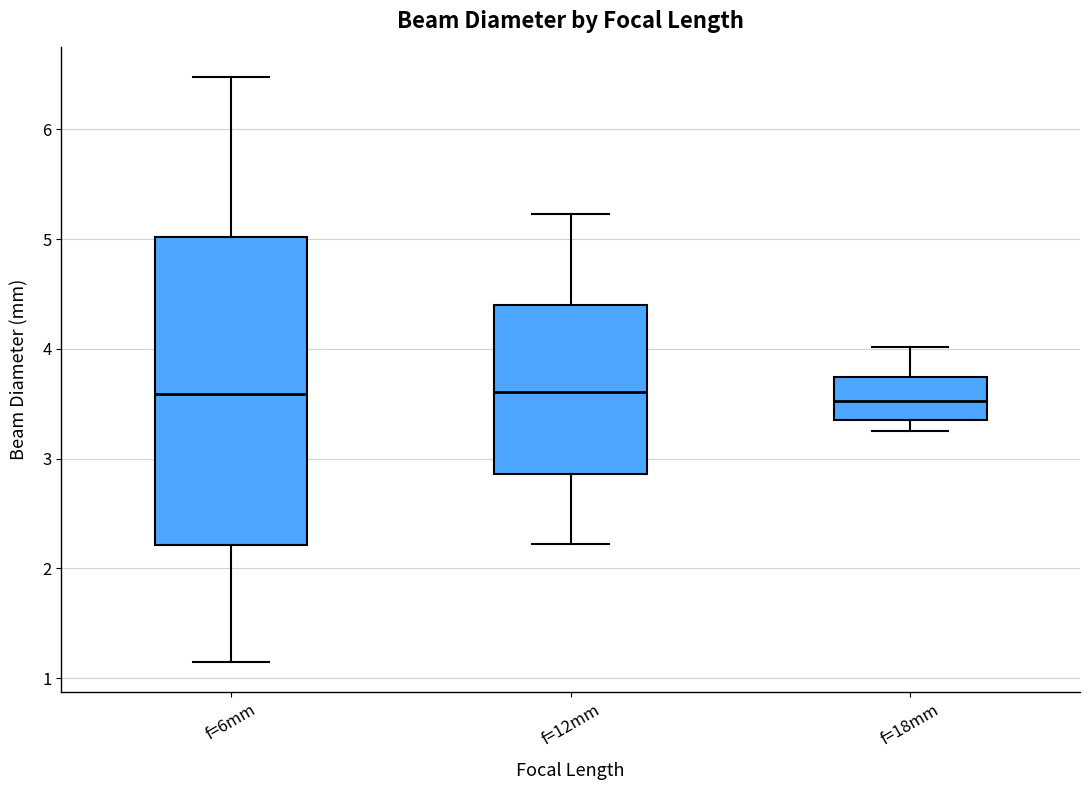

Reading left to right, read every box against the y-axis: the position of its median line, the range the box covers, and the ends of its whiskers. The values are not printed on the chart, so give them approximately, as read against the axis.

f=6mm: median 3.6, box 2.2 to 5.0, whiskers 1.1 to 6.5
f=12mm: median 3.6, box 2.9 to 4.4, whiskers 2.2 to 5.2
f=18mm: median 3.5, box 3.4 to 3.7, whiskers 3.2 to 4.0